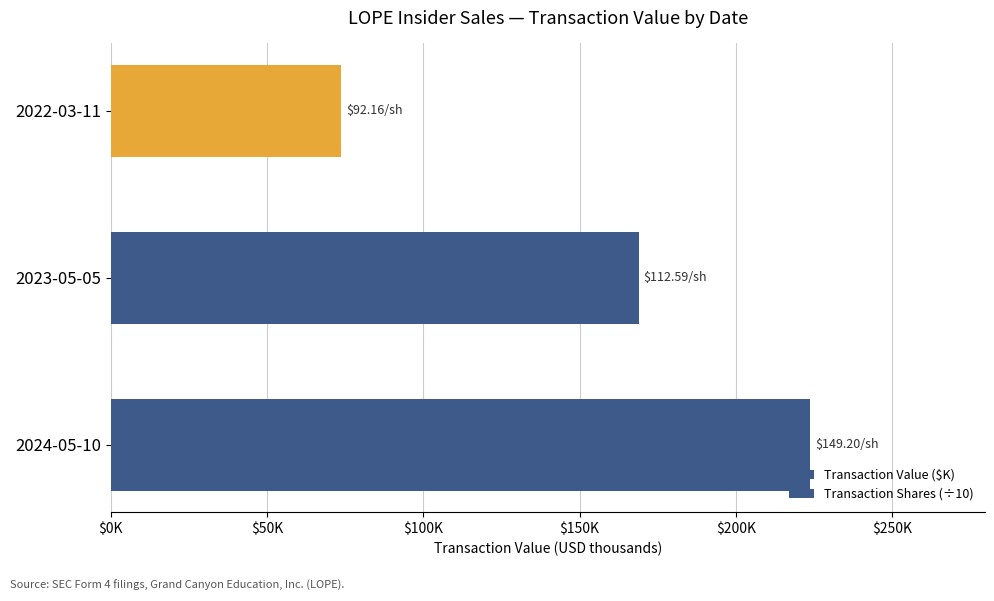

Are the bars horizontal?

Yes